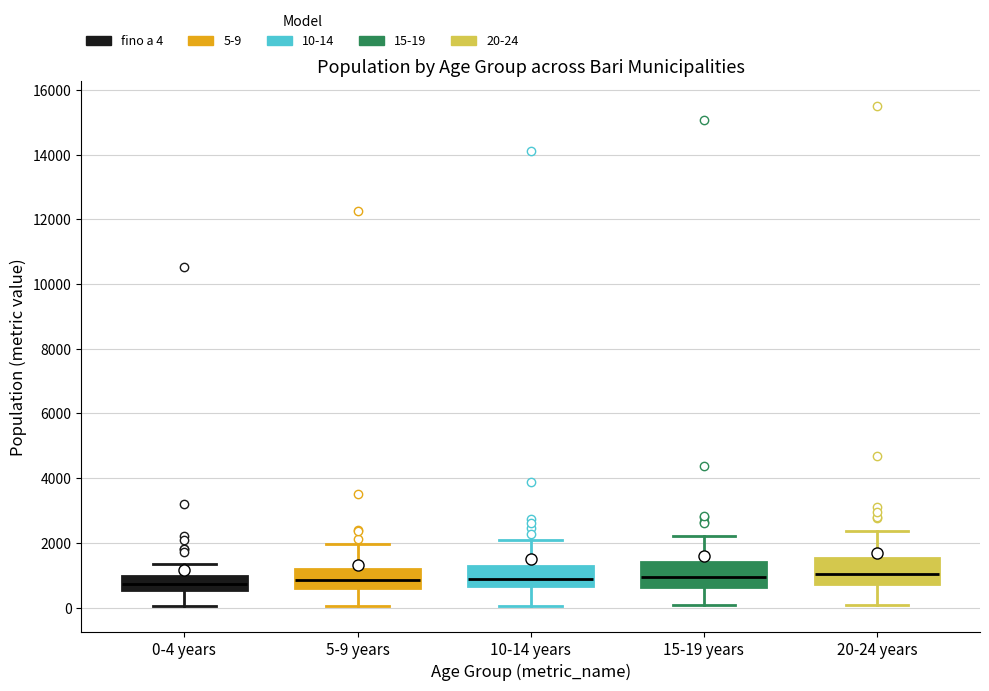

Reading left to right, transcribe this box plot: for each box, give where its median line is, the range the box spans, and where its two whiskers end, as read against the y-axis. The values are not printed on the chart, so give them approximately, as read against the axis.

0-4 years: median 800, box 600 to 1000, whiskers 0 to 1400
5-9 years: median 800, box 600 to 1200, whiskers 0 to 2000
10-14 years: median 800, box 600 to 1200, whiskers 0 to 2000
15-19 years: median 1000, box 600 to 1400, whiskers 0 to 2200
20-24 years: median 1000, box 800 to 1600, whiskers 0 to 2400